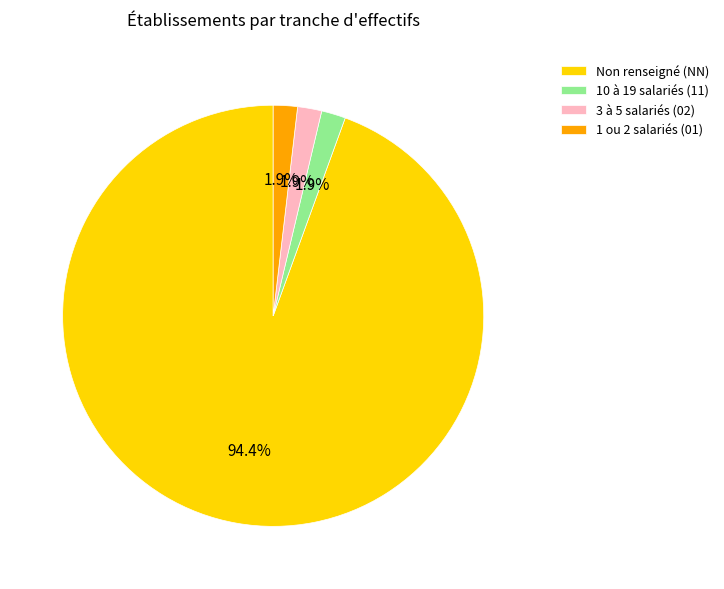

Which slice is the largest?

Non renseigné (NN)